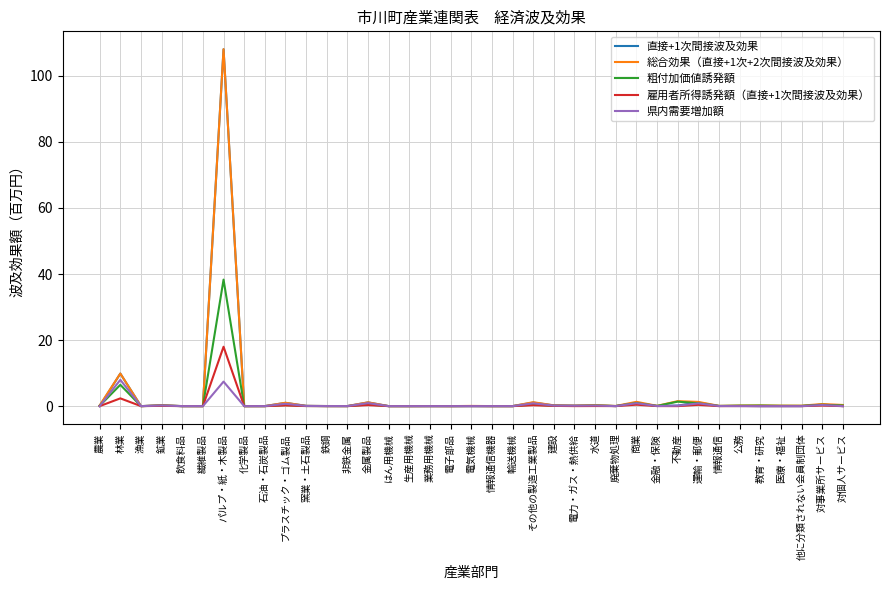

What is the average value of the 直接+1次間接波及効果 series?

3.4